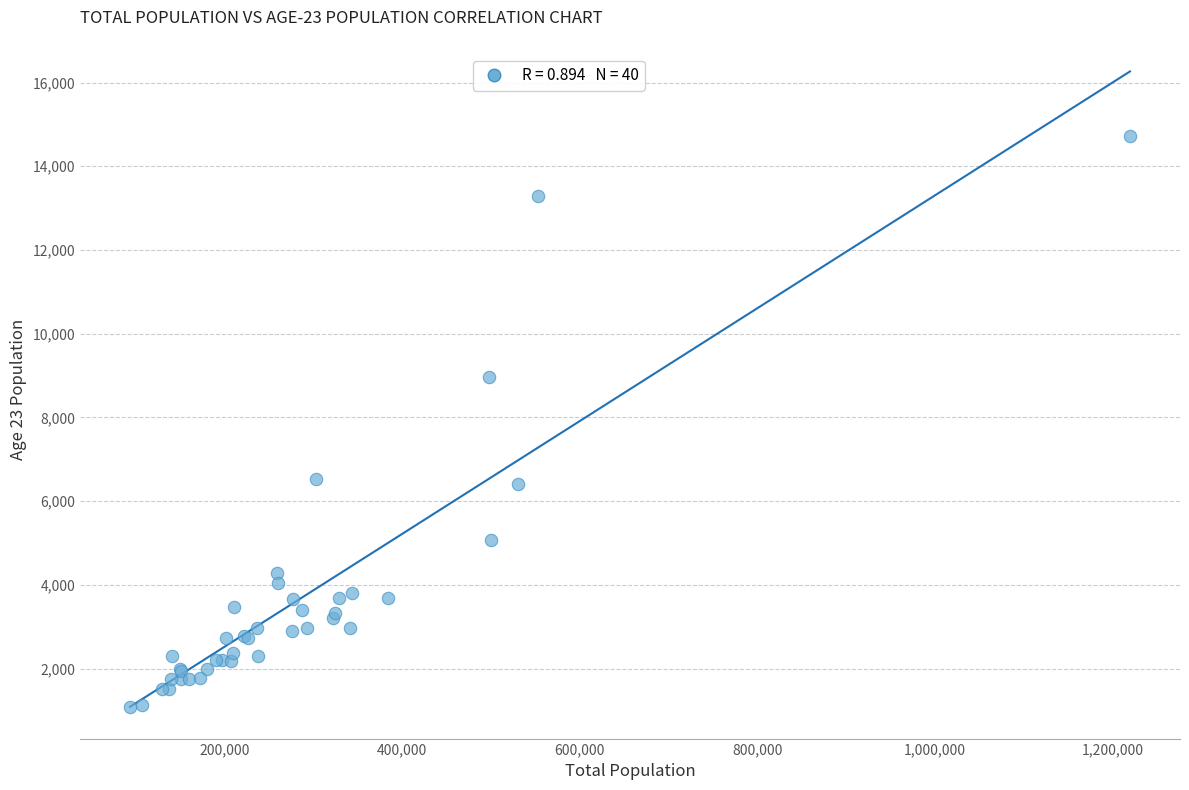

What Y value in the scatter plot is closest to 7902?

8960